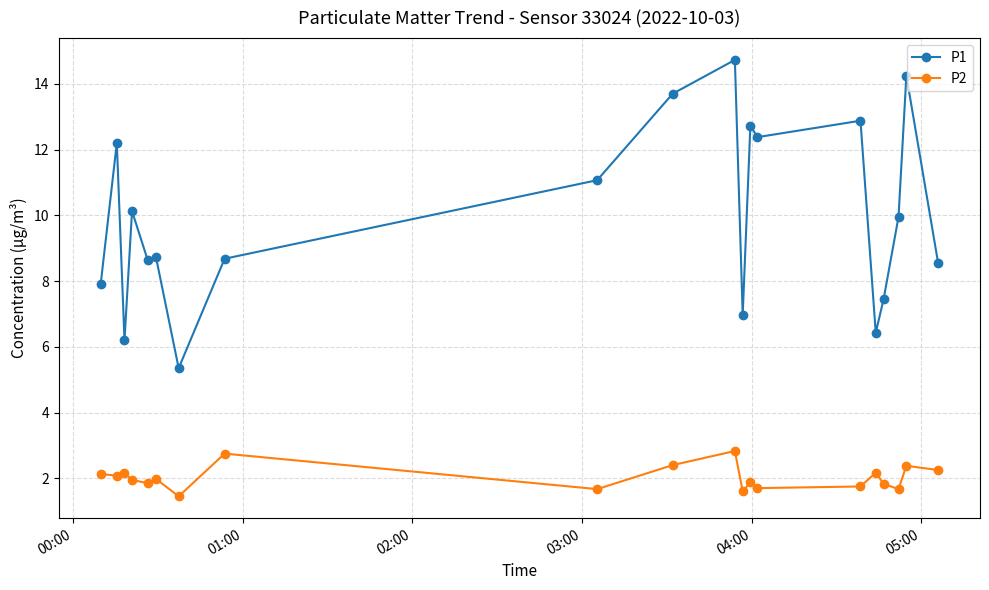

What is the average value of the P2 series?

2.0